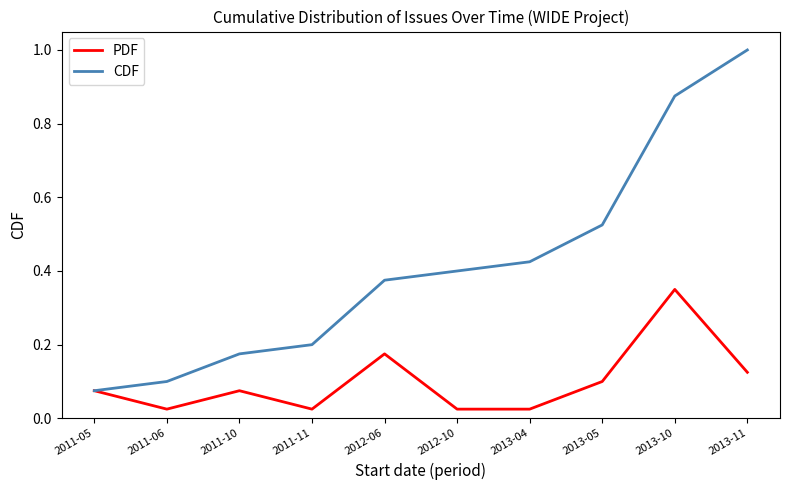

Where is CDF nearest to the value 0?

2011-05